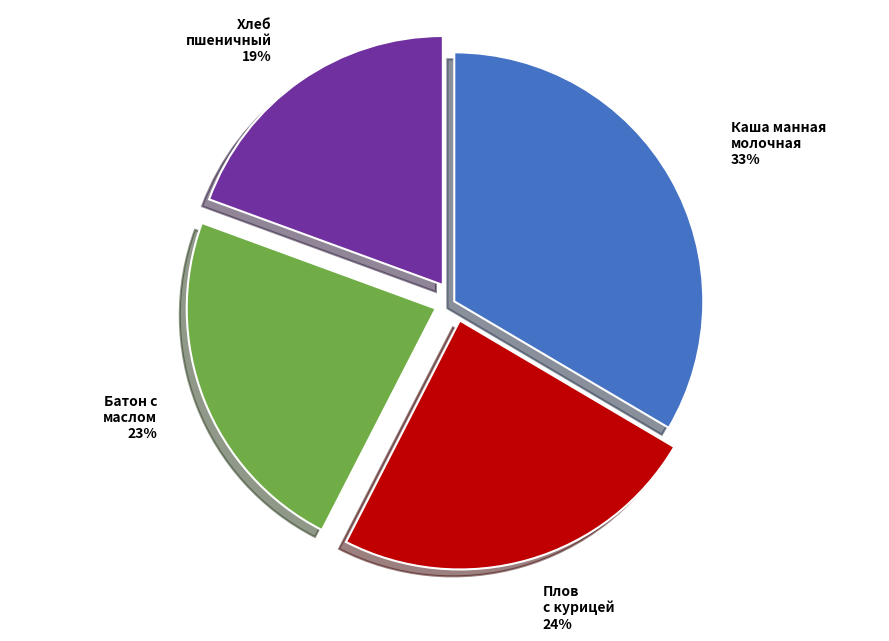

To the nearest percent, what is the difference between the largest and smallest slice percentages?

14%